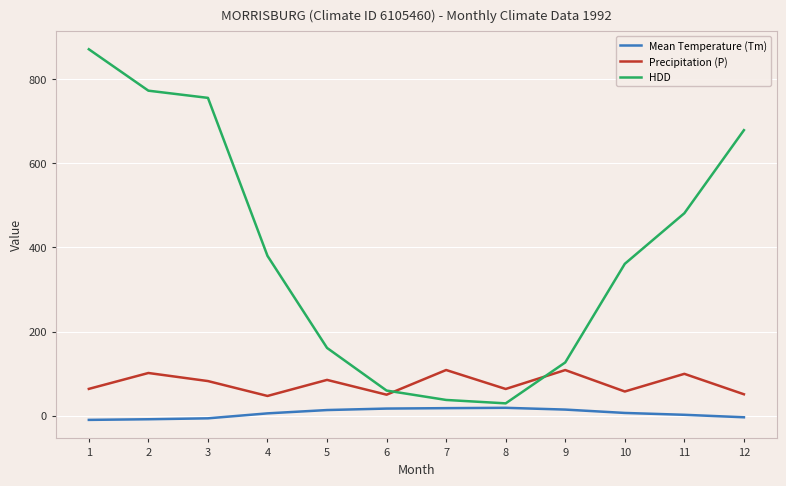

The value of Precipitation (P) at 2 is 101.4. True or false?

True